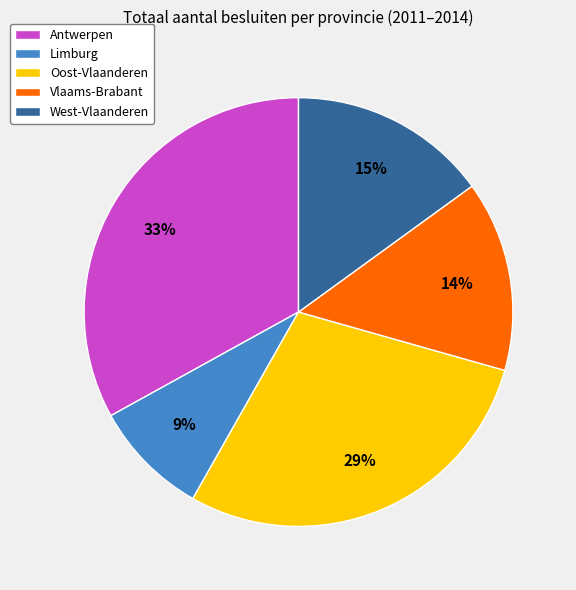

Combined, do Vlaams-Brabant and Limburg account for over 50%?

No